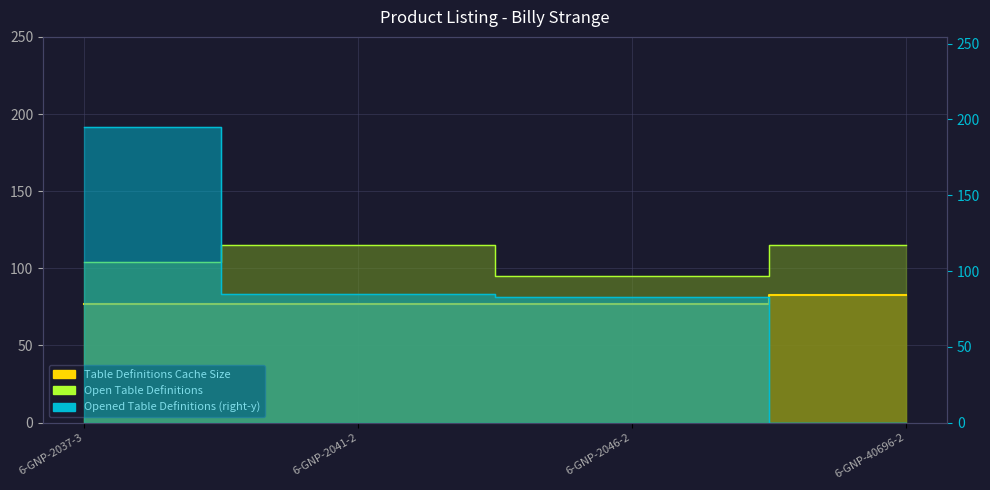

How many categories are shown in the chart?

4